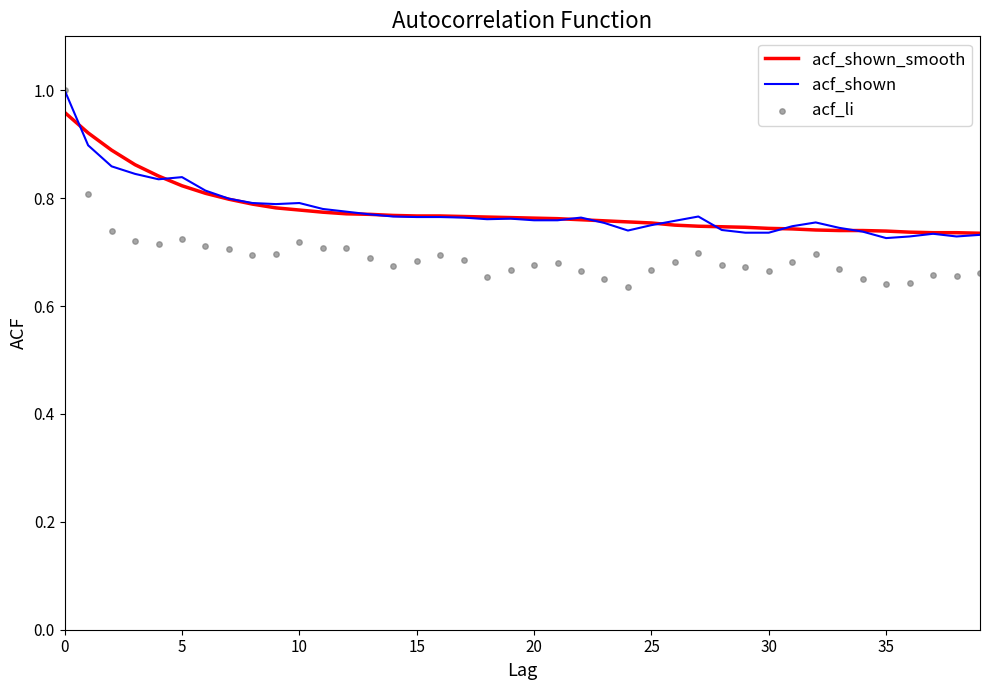

At how many categories does at least one series exceed 0?

40